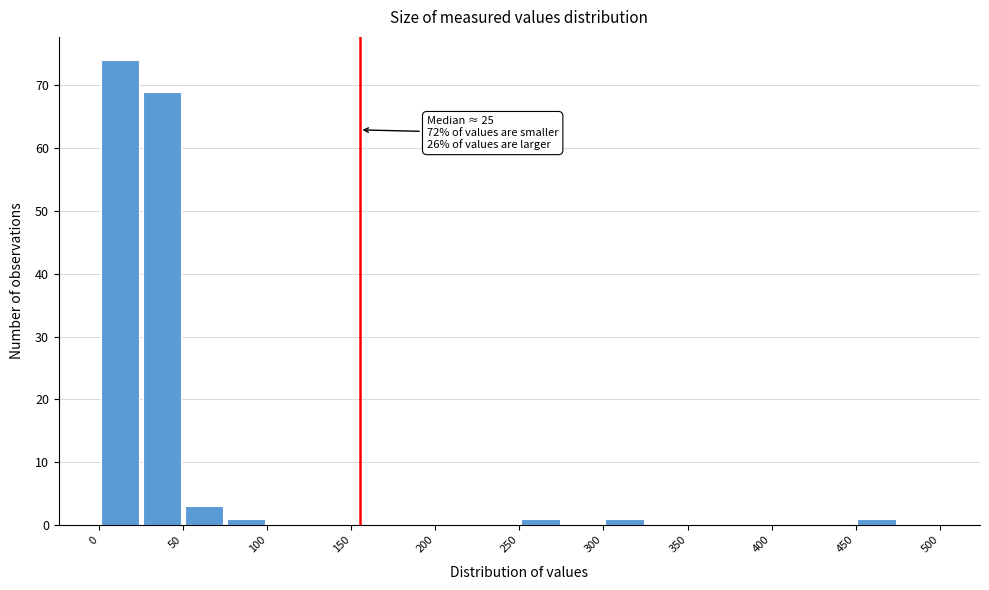

Over which range of the x-axis is the bar tallest?

0 to 25